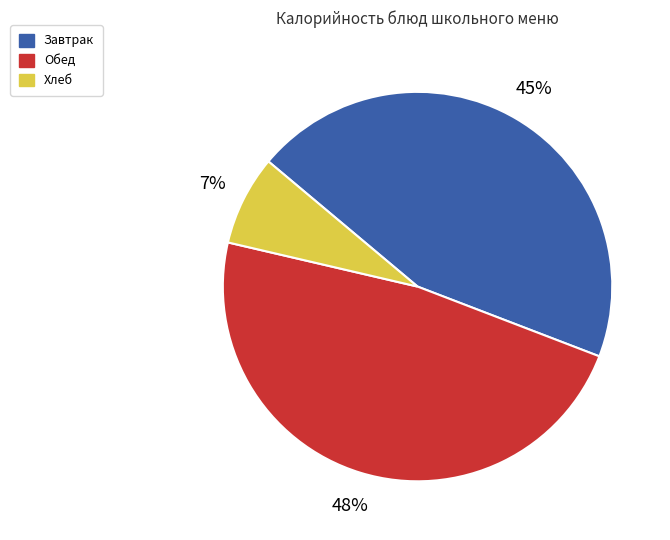

Do Обед and Хлеб together represent more than half of the pie?

Yes